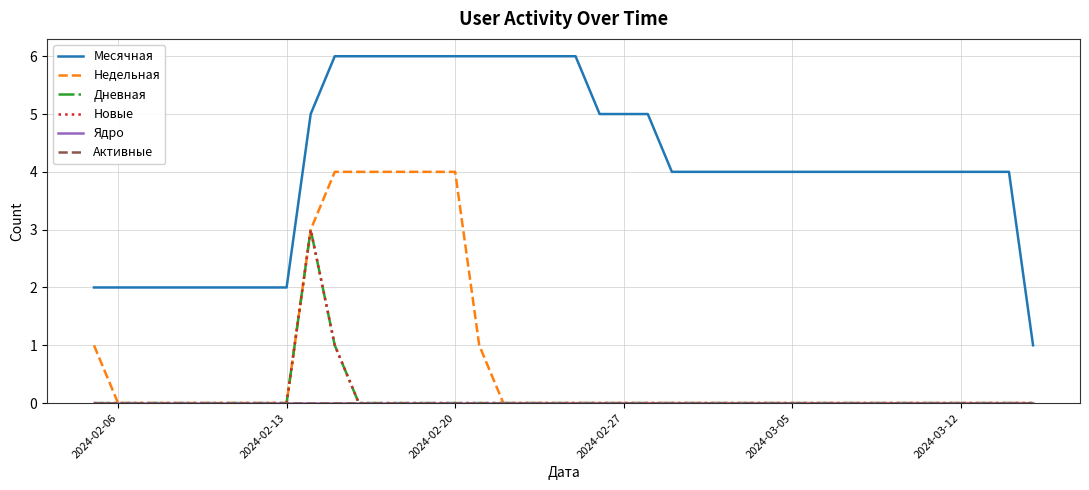

What is the difference between the maximum and minimum values in the Недельная series?

4